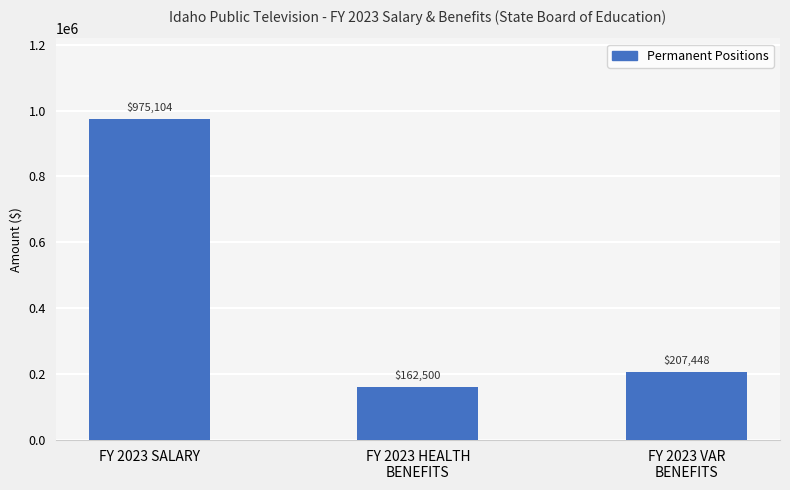

Rank the categories by value from lowest to highest.

FY 2023 HEALTH
BENEFITS, FY 2023 VAR
BENEFITS, FY 2023 SALARY